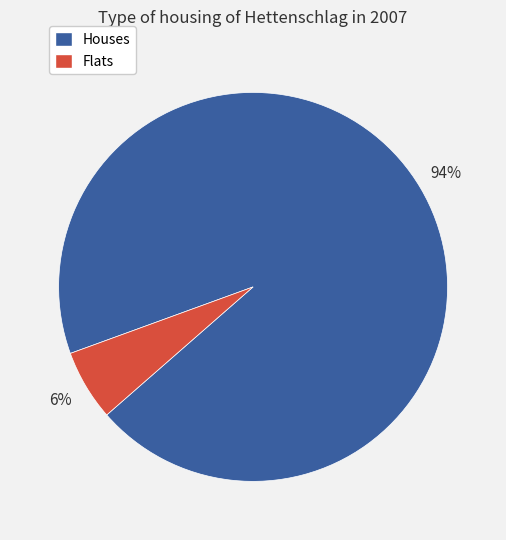

Is it true that Houses is 94% of the pie?

True